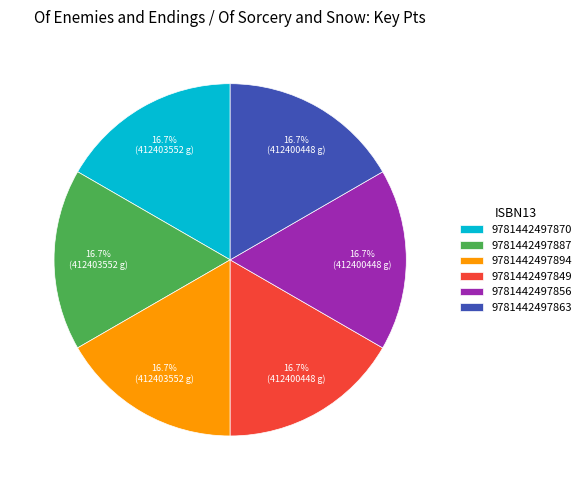

True or false: 9781442497856 accounts for 17% of the total.

True